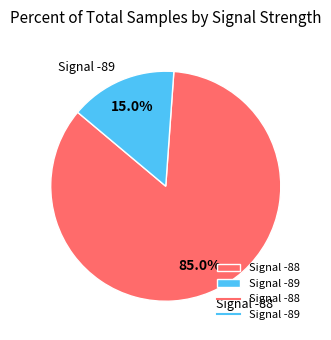

How many slices are in this pie chart?

2